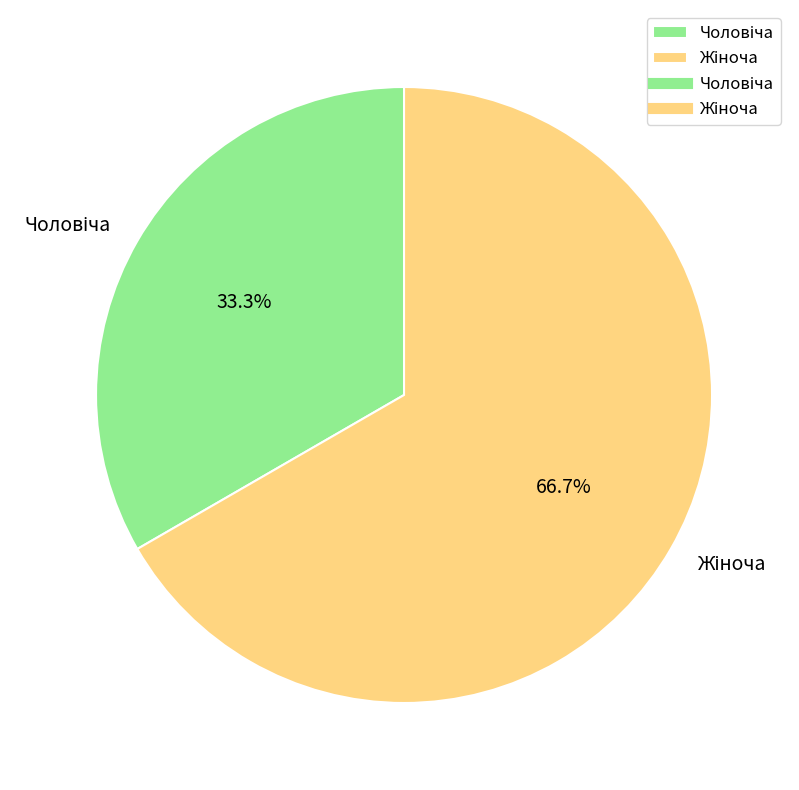

Is there a majority slice in this chart?

Yes